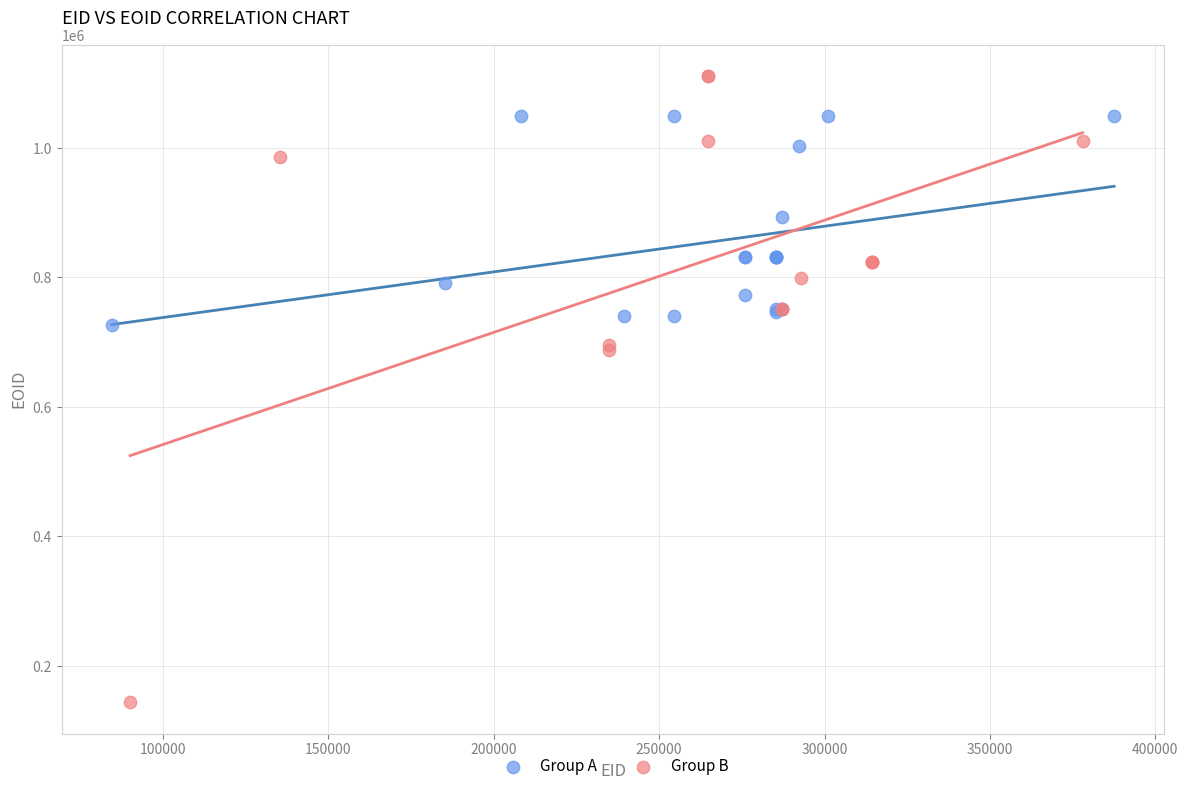

Which series reaches the maximum Y coordinate?

Group B